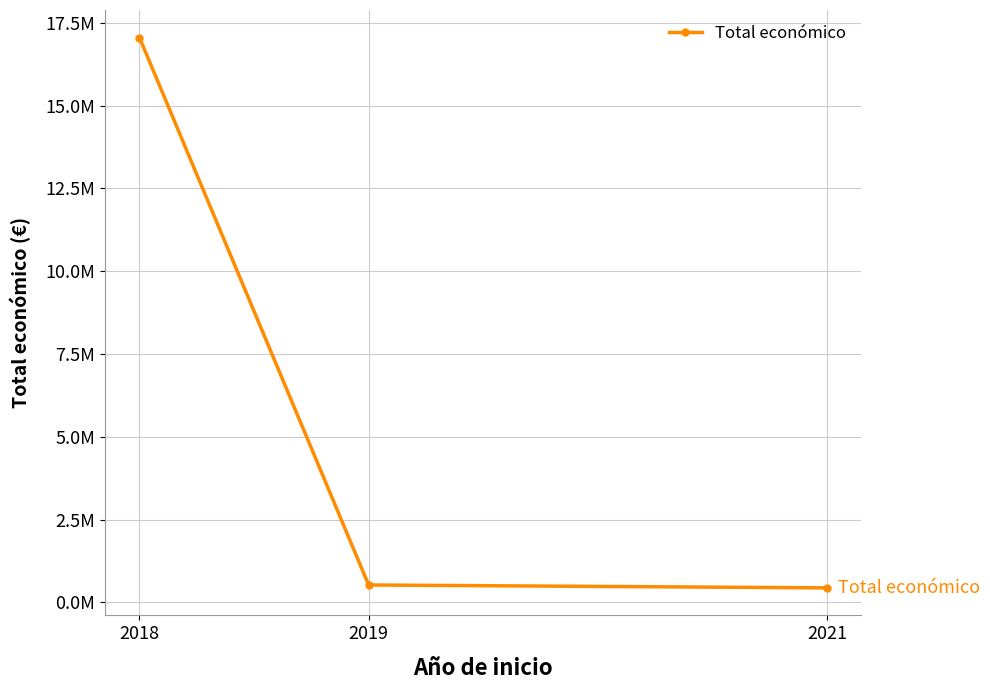

What is the average value?

6008148